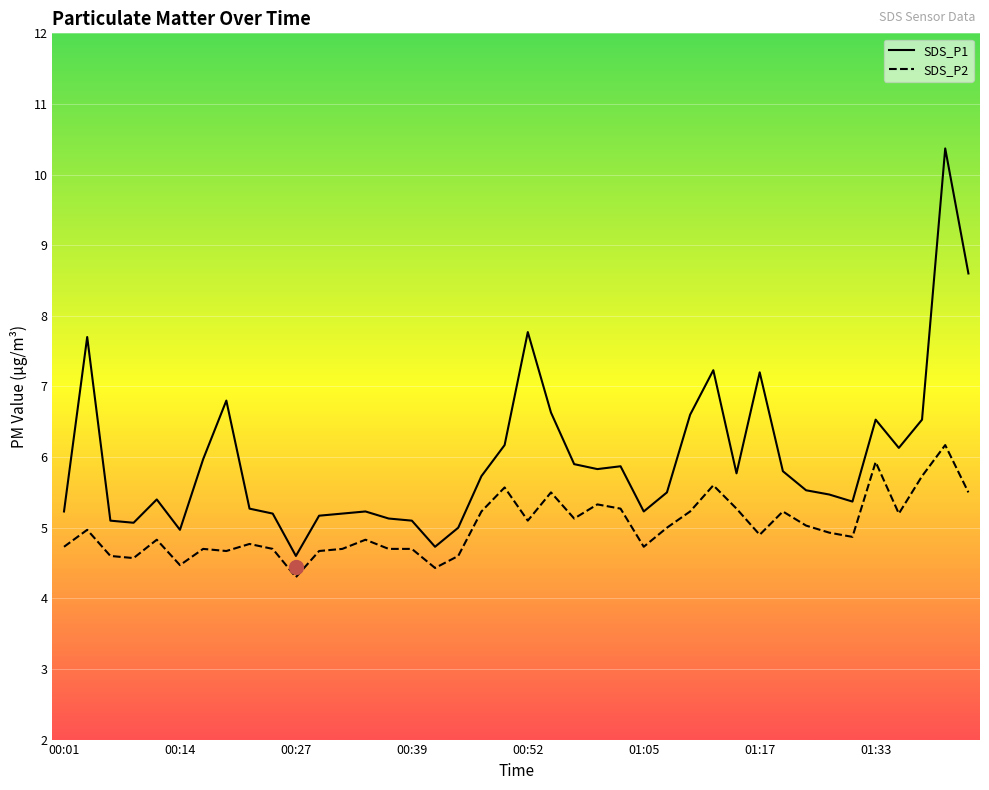

At how many categories does at least one series exceed 8?

2